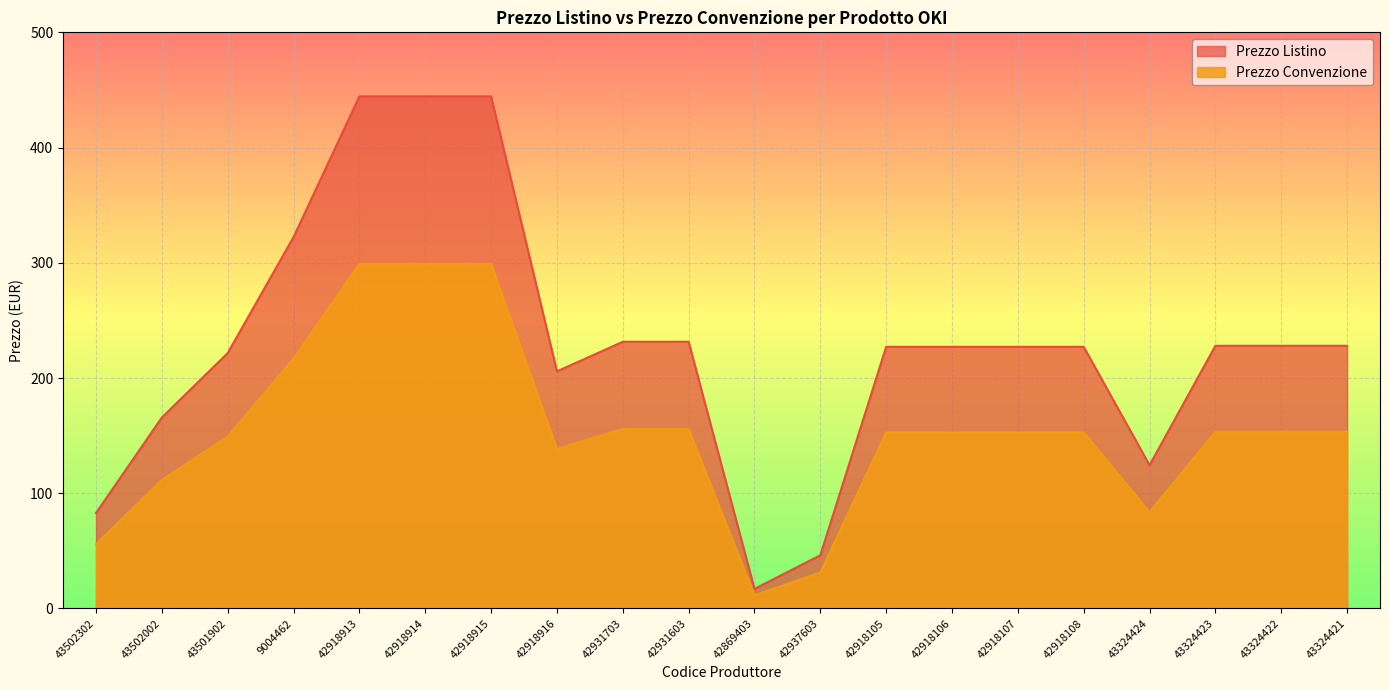

In Prezzo Listino, how many points are lower than both neighbors (excluding endpoints)?

3